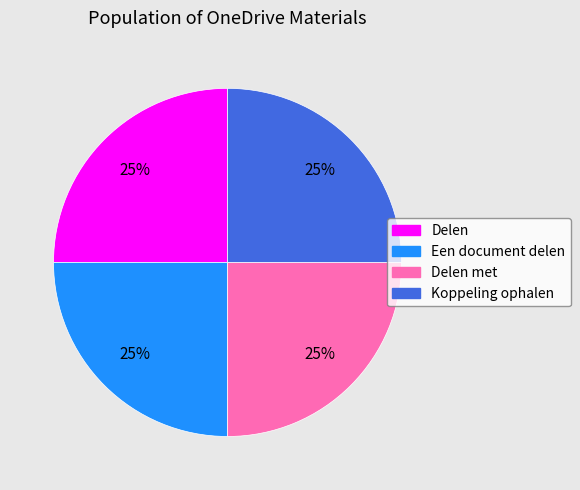

Is there any slice that represents more than half of the pie?

No